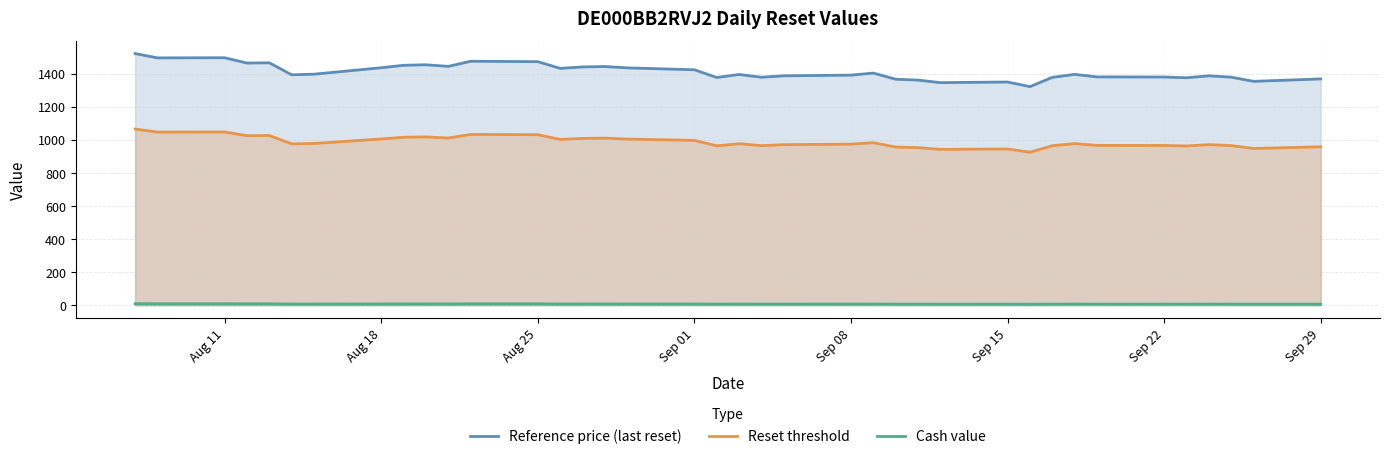

What is the difference between the maximum and minimum values in the Reference price (last reset) series?

200.0